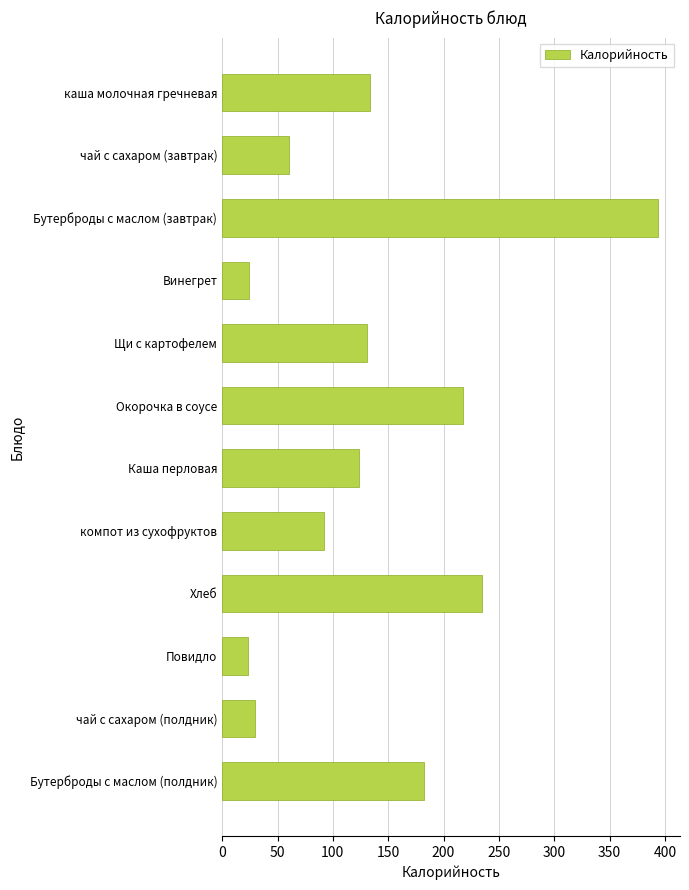

Which label corresponds to the largest value in the chart?

Бутерброды с маслом (завтрак)